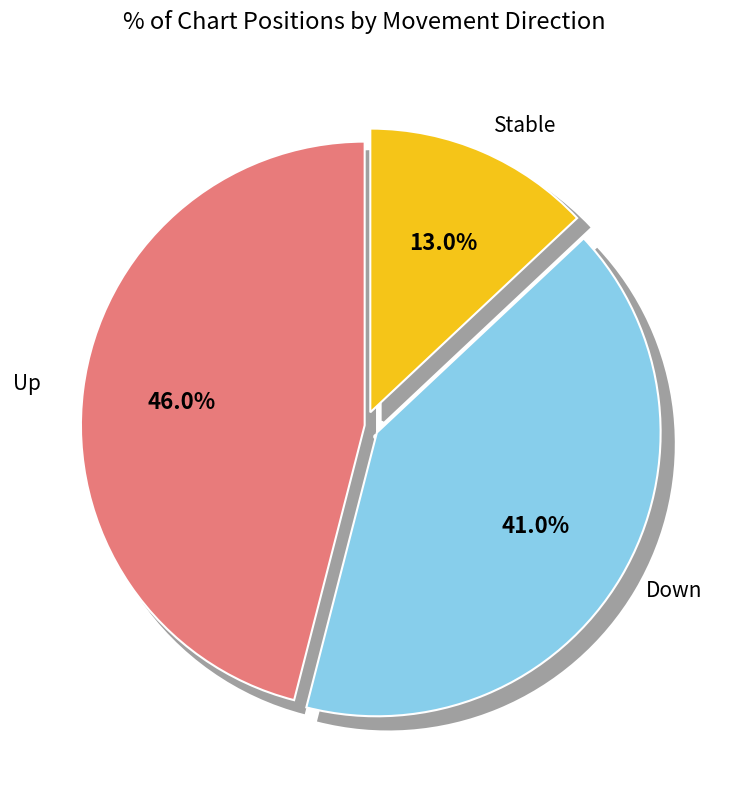

To the nearest percent, what is the combined percentage of - and up?

59%